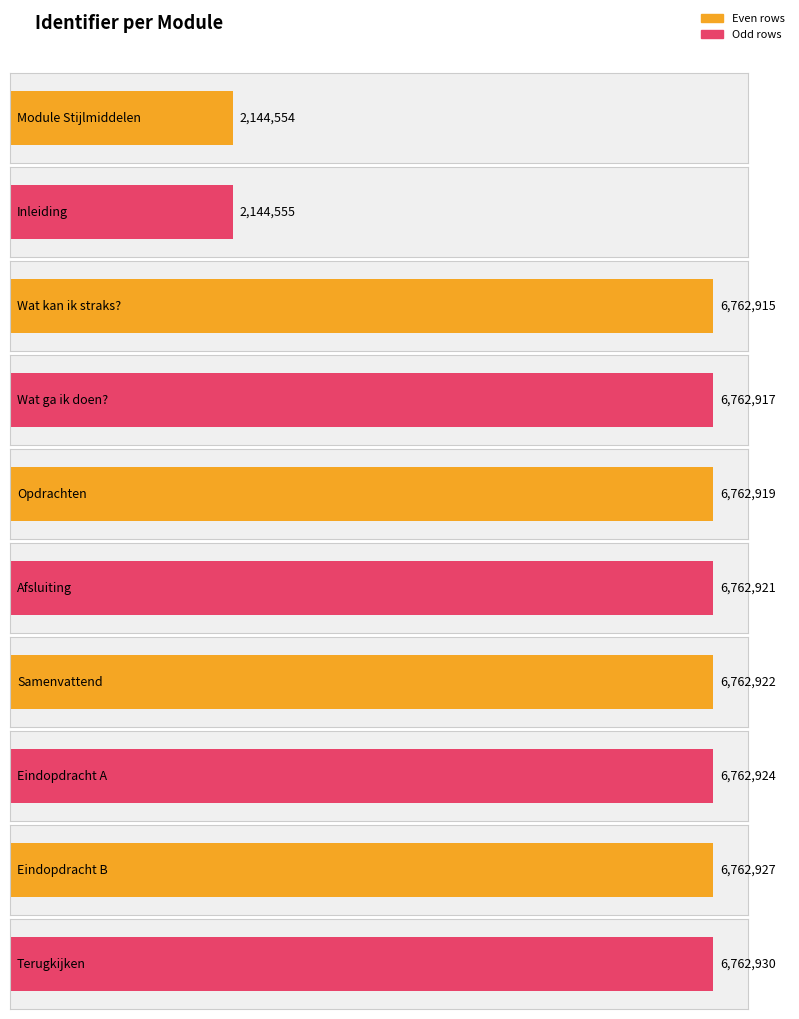

What is the average value?

5839248